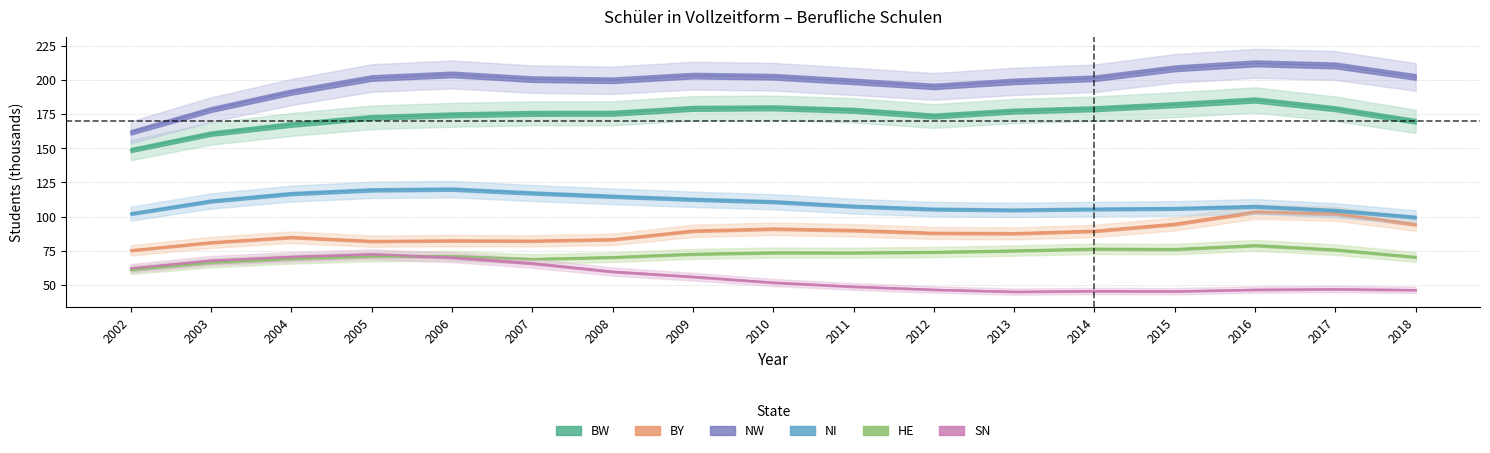

What is the spread (max minus min) of values at 2007?

134.7